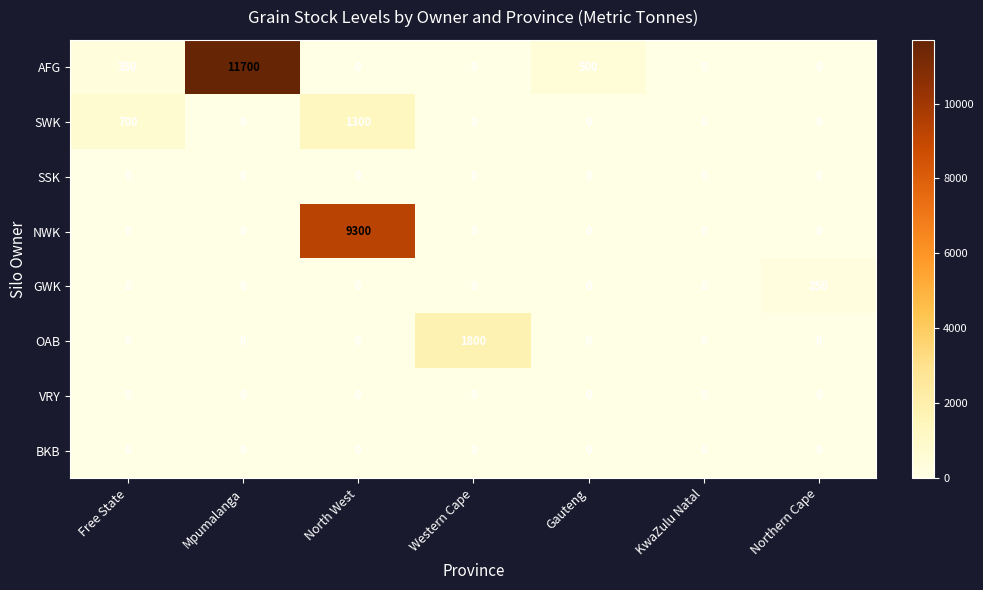

Which series changed the most between North West and Gauteng?

NWK